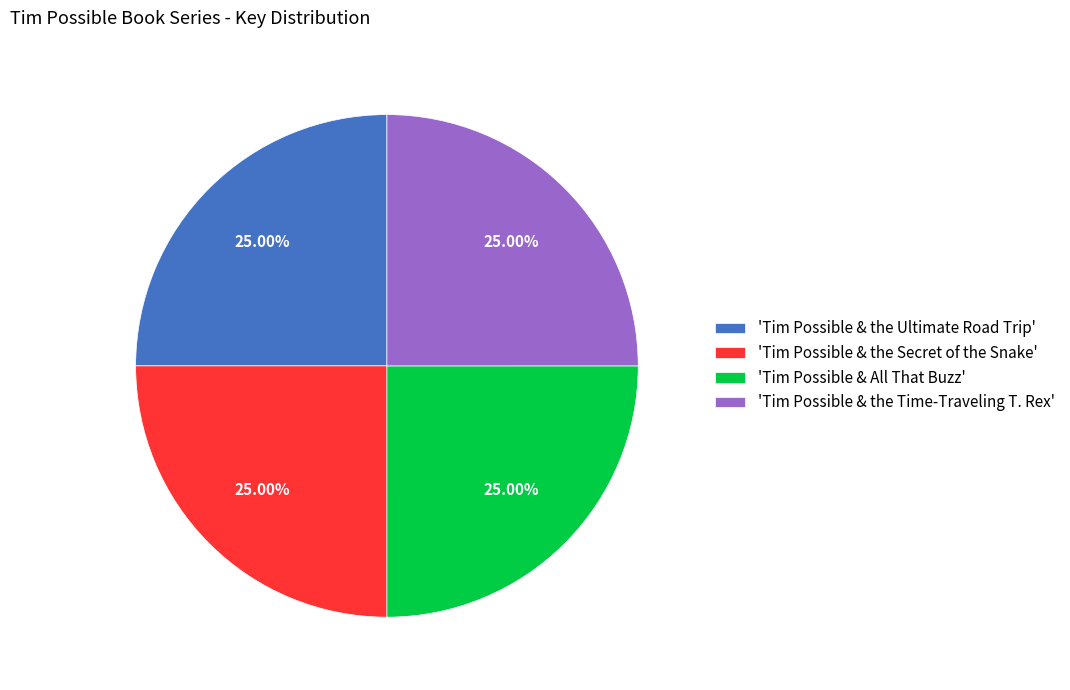

Is there a majority slice in this chart?

No